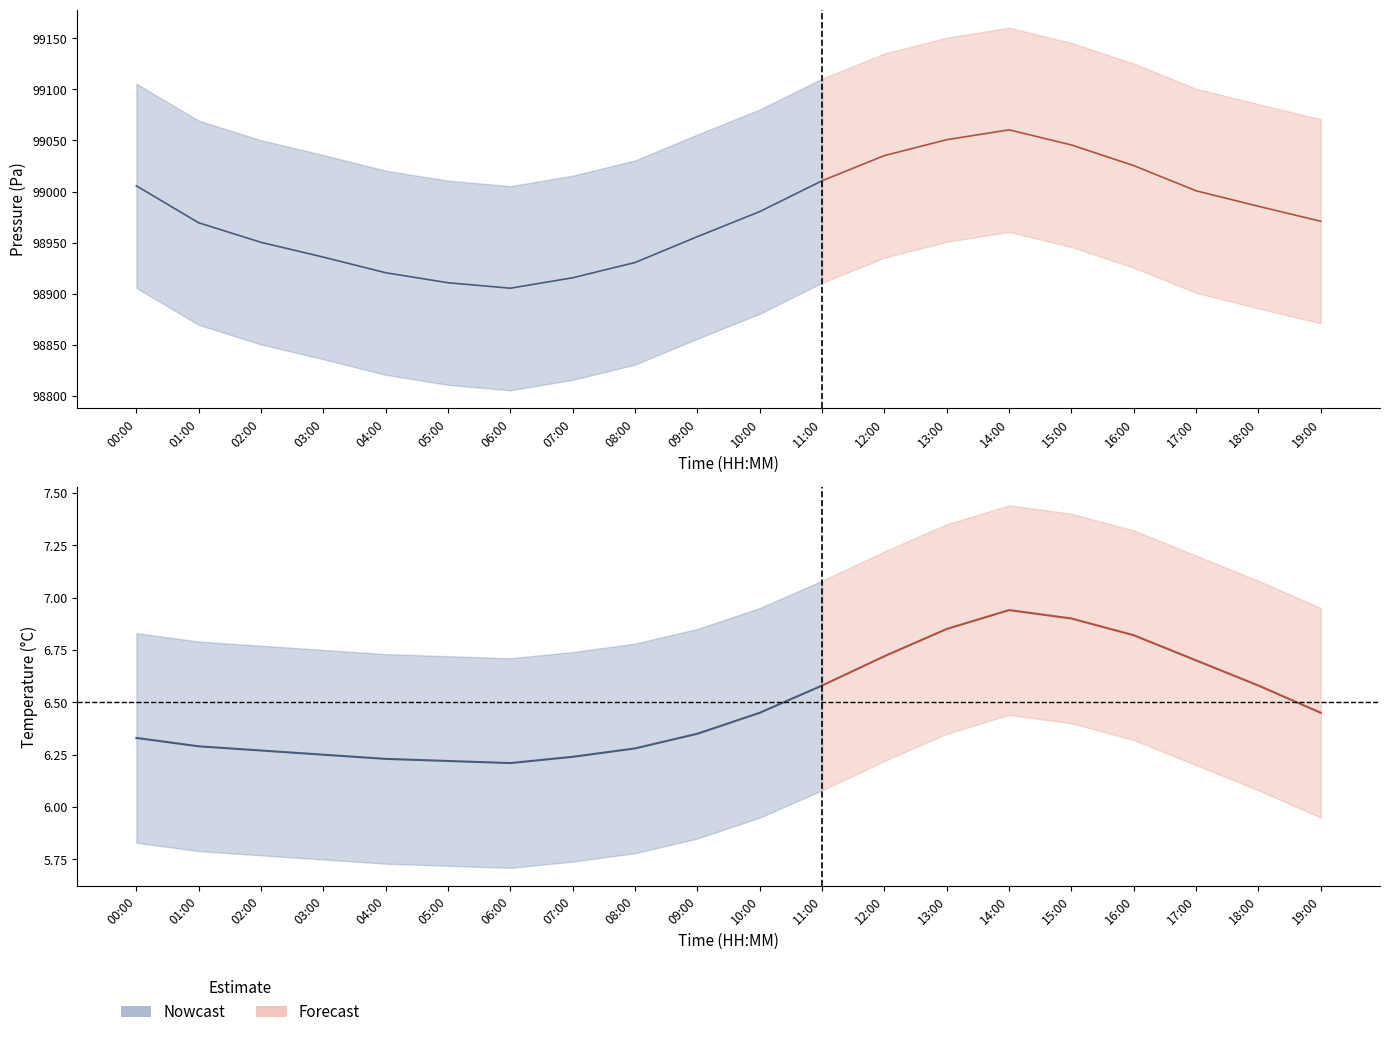

Rank the categories by pressure value from lowest to highest.

06:00, 05:00, 07:00, 04:00, 08:00, 03:00, 02:00, 09:00, 01:00, 19:00, 10:00, 18:00, 17:00, 00:00, 11:00, 16:00, 12:00, 15:00, 13:00, 14:00